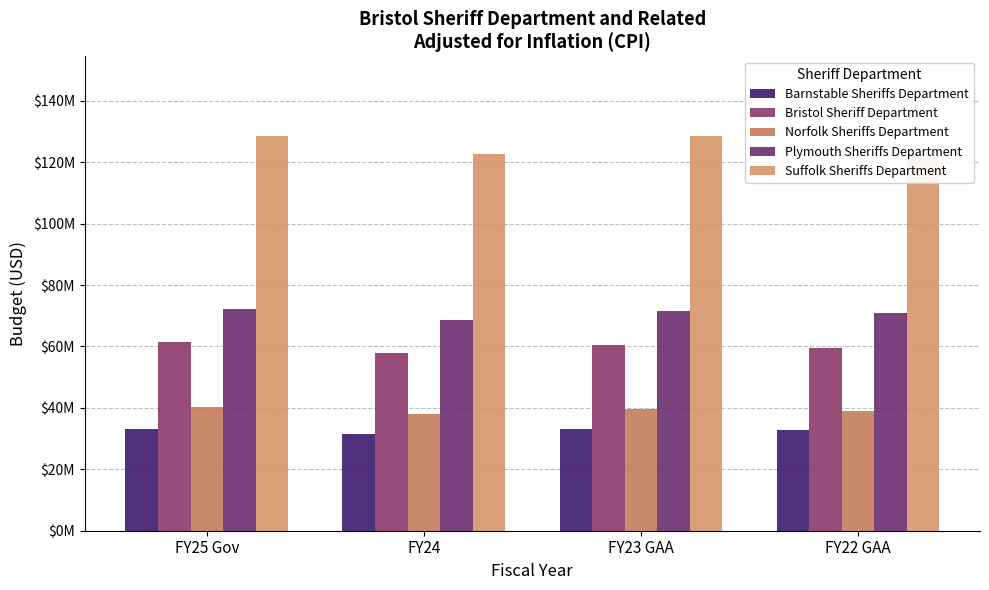

The Suffolk Sheriffs Department series shows 128560382 at FY23 GAA. True or false?

True